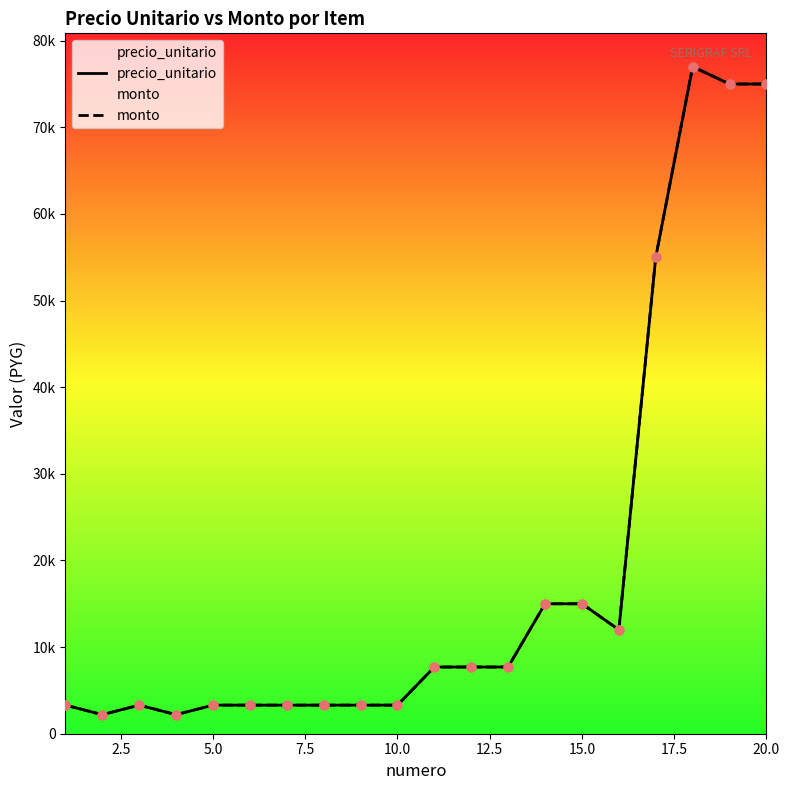

Which series reaches the maximum Y coordinate?

precio_unitario